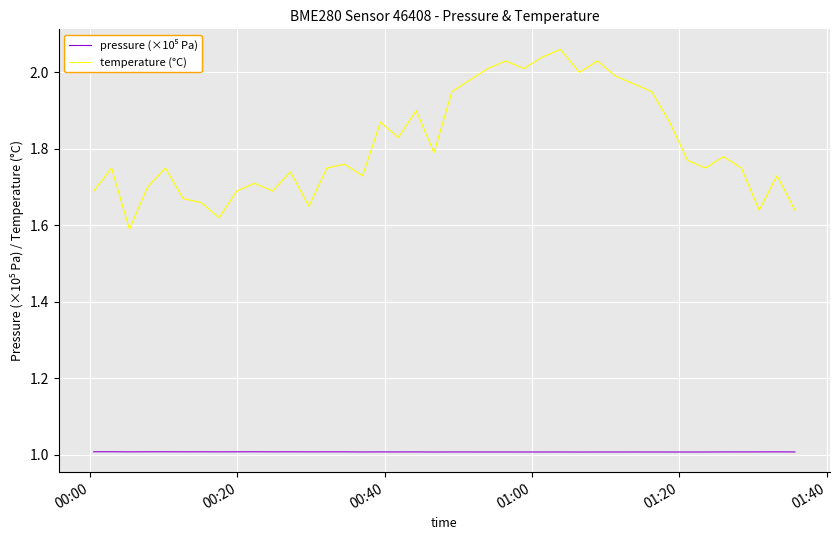

Which series has the largest total across all categories?

temperature (°C)